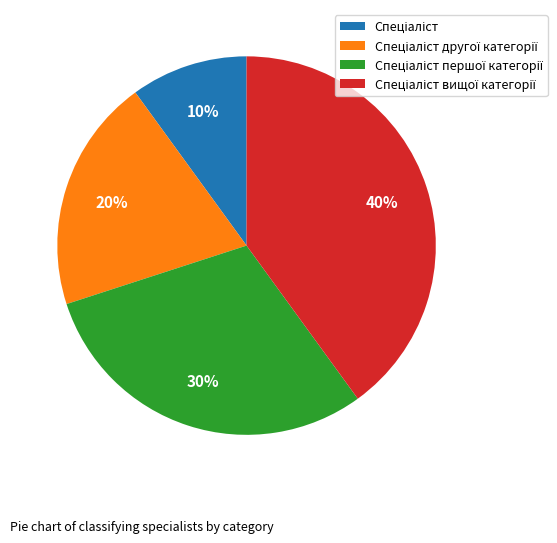

Is there any slice that represents more than half of the pie?

No